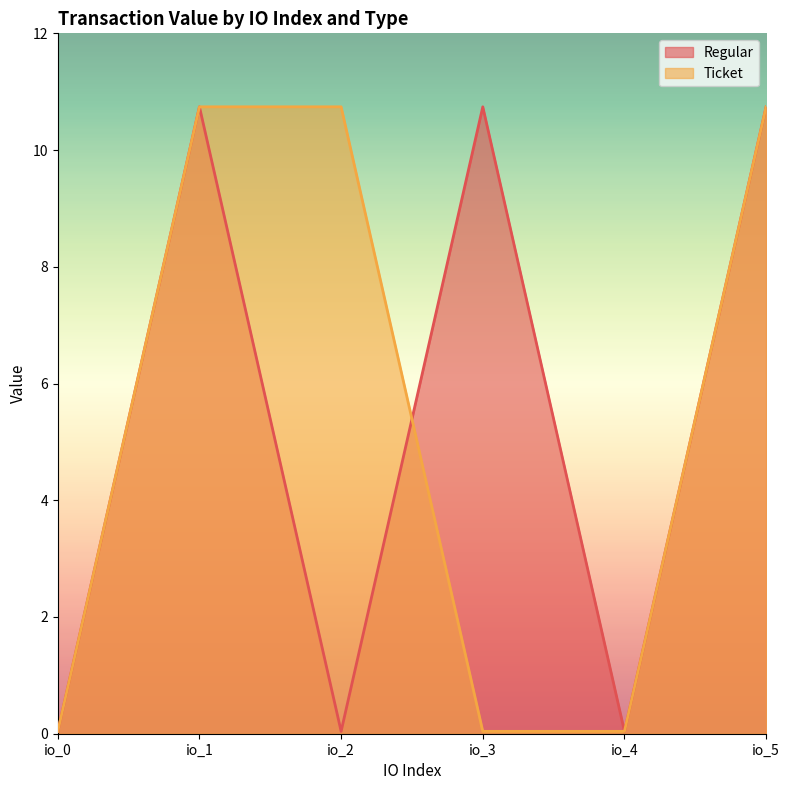

At which label is Ticket closest to 5?

io_0